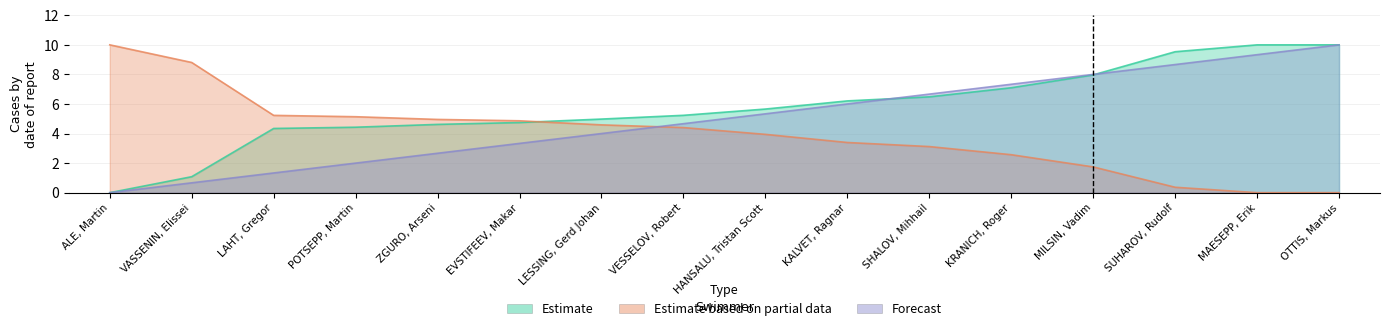

Between KALVET, Ragnar and SHALOV, Mihhail, which series saw the biggest shift?

Forecast